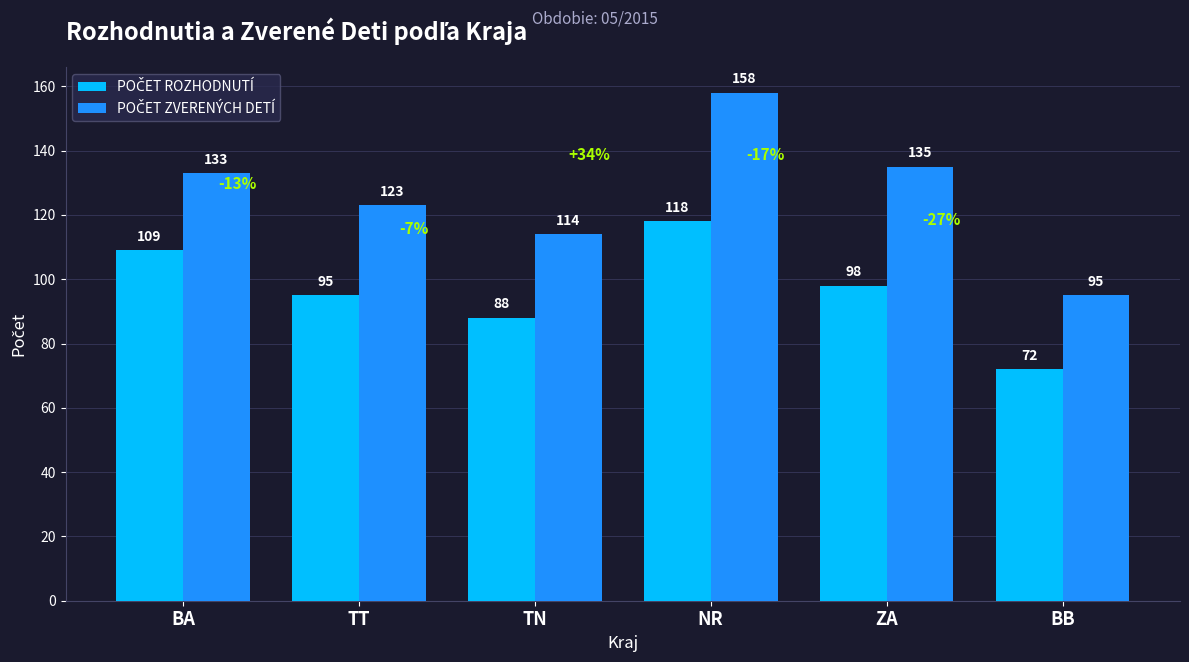

What is the spread (max minus min) of values at NR?

40